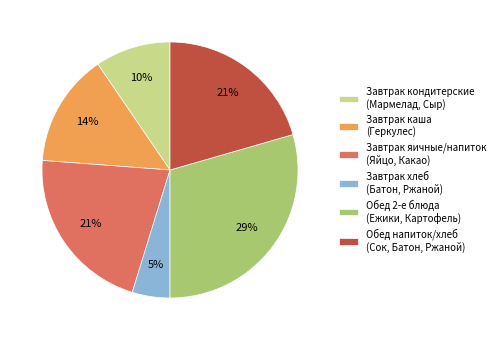

Approximately how many times larger is the value at Завтрак каша (Геркулес) compared to Обед 2-е блюда (Ежики, Картофель)?

0.5